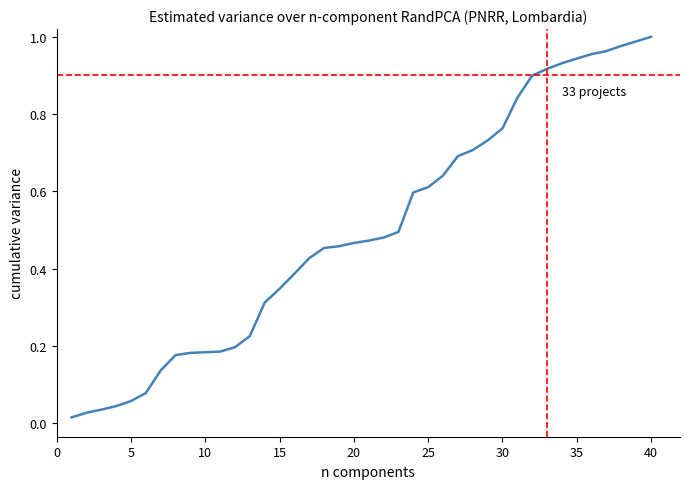

Does the chart have visible grid lines?

No